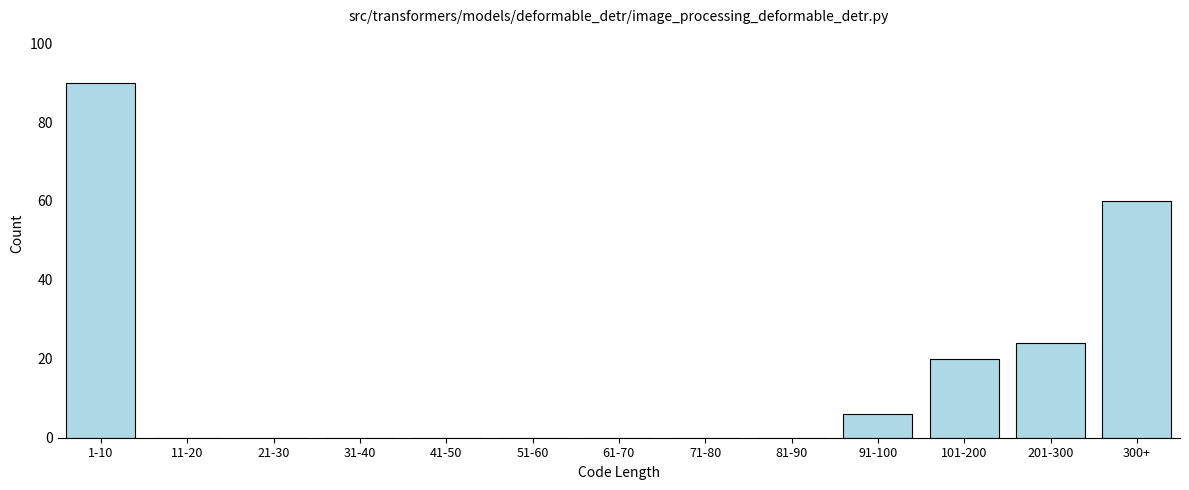

Reading right to left, transcribe all the data shown in this chart.

300+=60	201-300=24	101-200=20	91-100=6	81-90=0	71-80=0	61-70=0	51-60=0	41-50=0	31-40=0	21-30=0	11-20=0	1-10=90